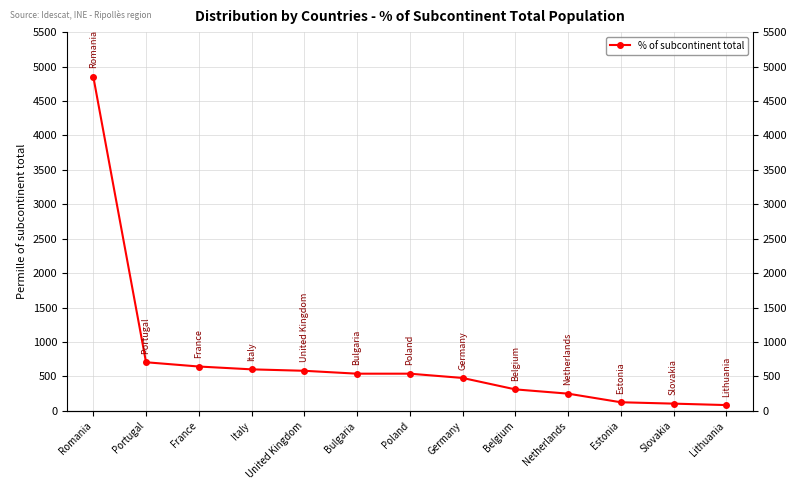

Rank the categories by value from highest to lowest.

Romania, Portugal, France, Italy, United Kingdom, Bulgaria, Poland, Germany, Belgium, Netherlands, Estonia, Slovakia, Lithuania